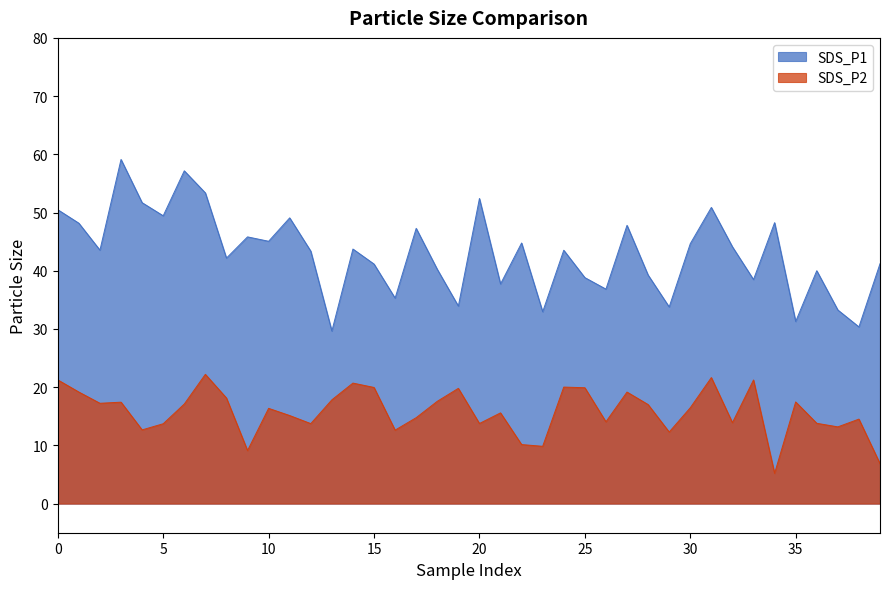

How many data points does each series have?

40